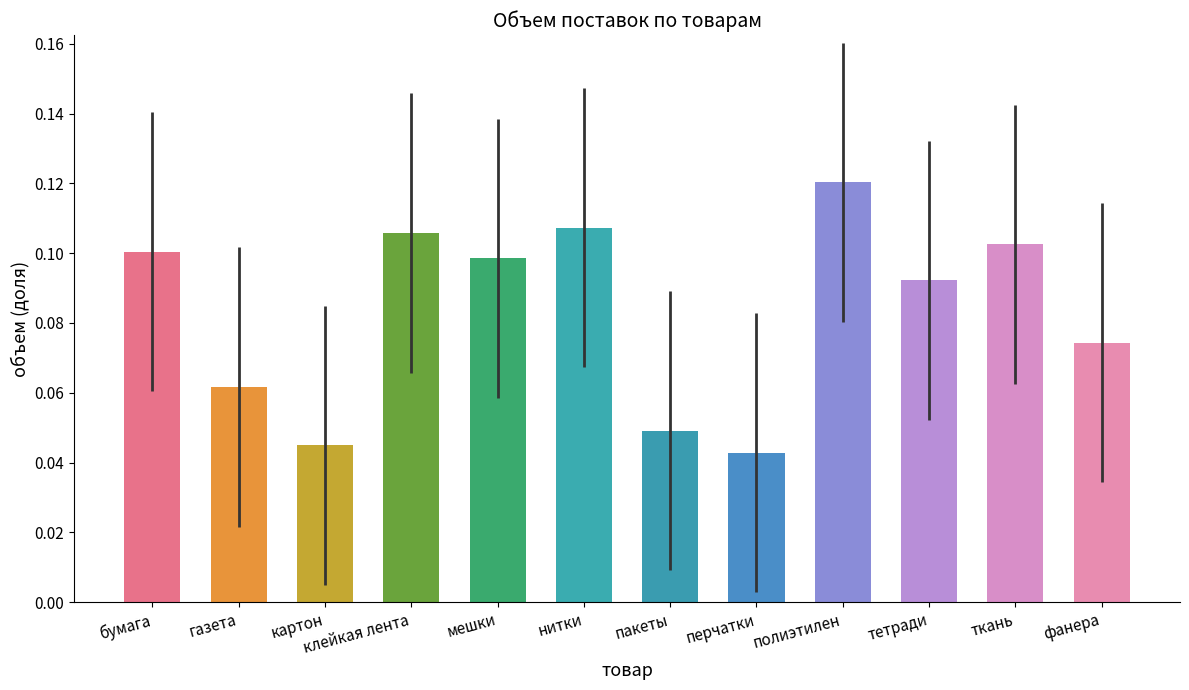

Which category has the lowest value across all series?

перчатки